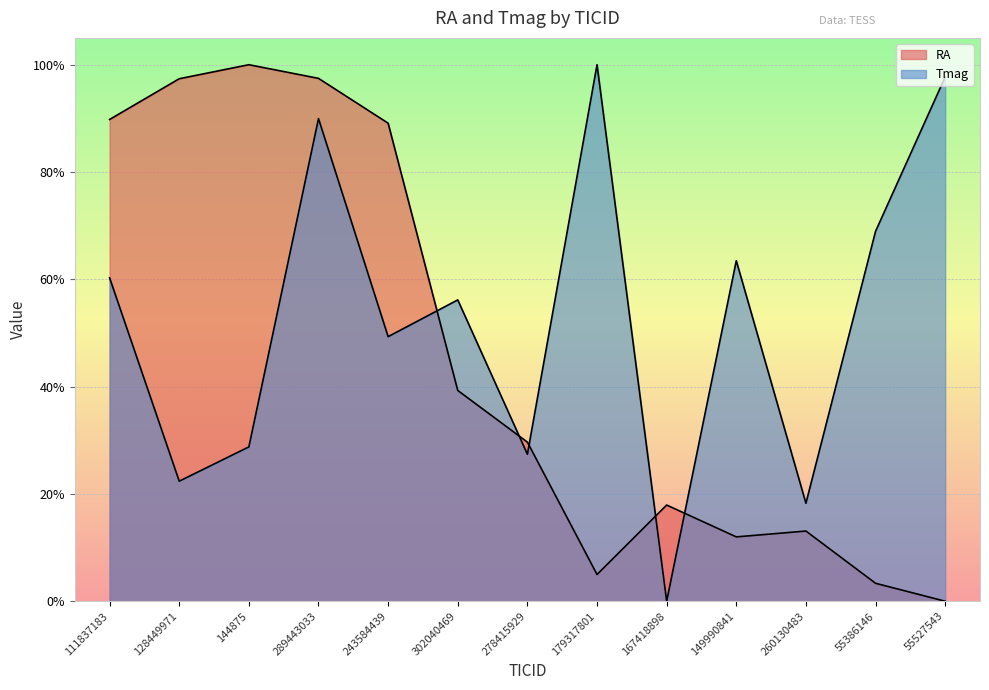

What is the difference between the maximum and minimum values in the Tmag series?

100.0